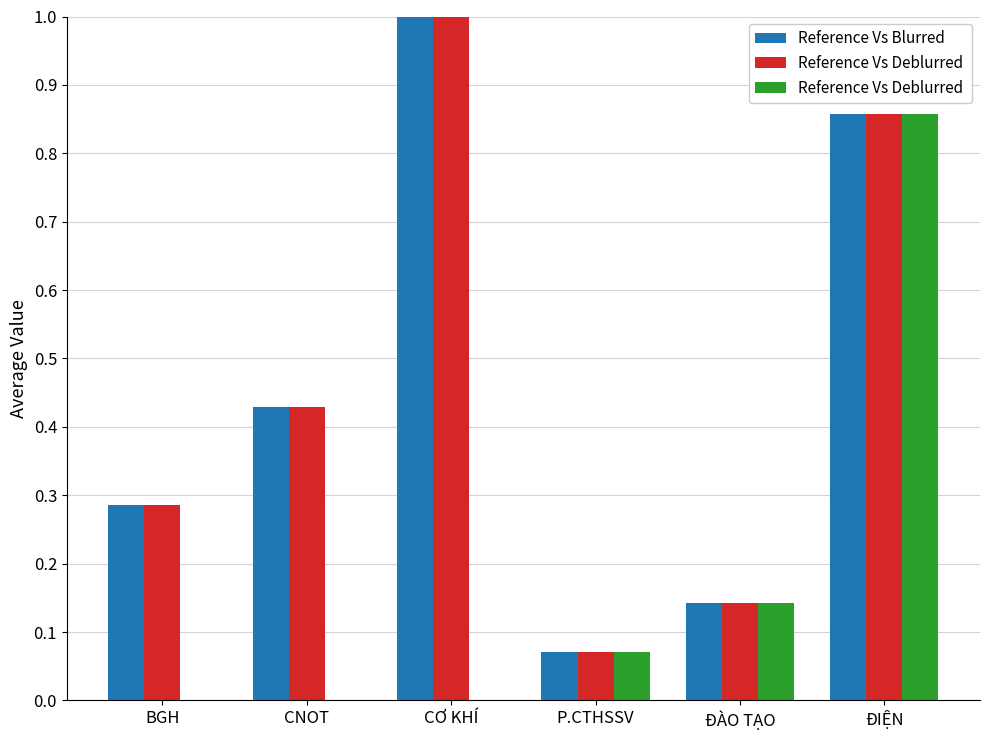

At which category is the sum across all series the highest?

ĐIỆN